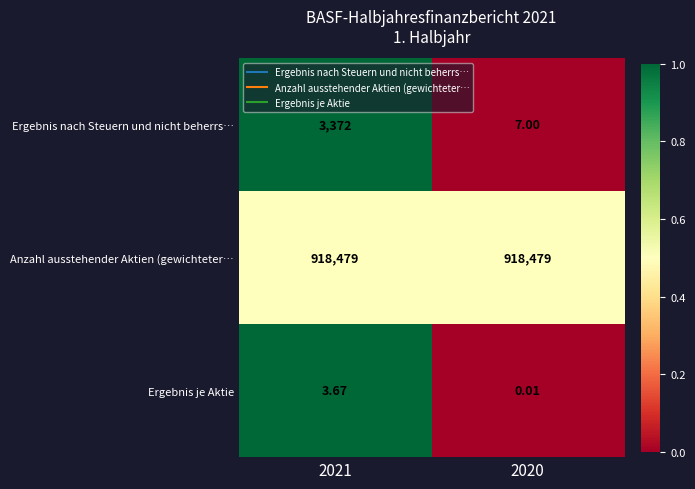

Which series has the largest total across all categories?

Anzahl ausstehender Aktien (gewichteter…